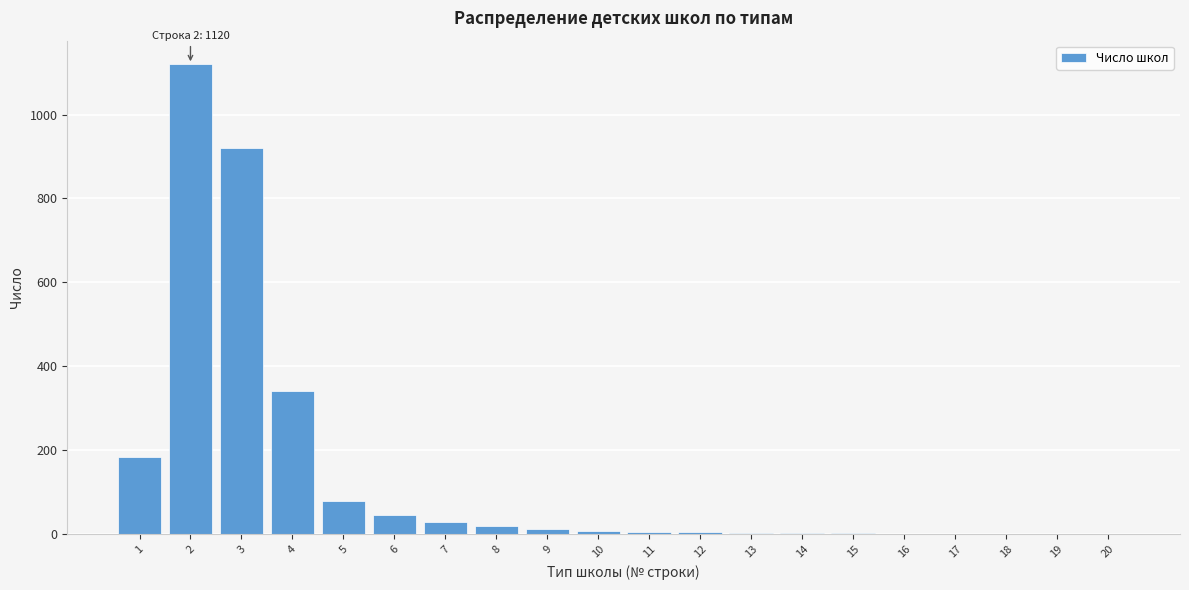

What is the ratio of the value at 4 to the value at 5?

4.2